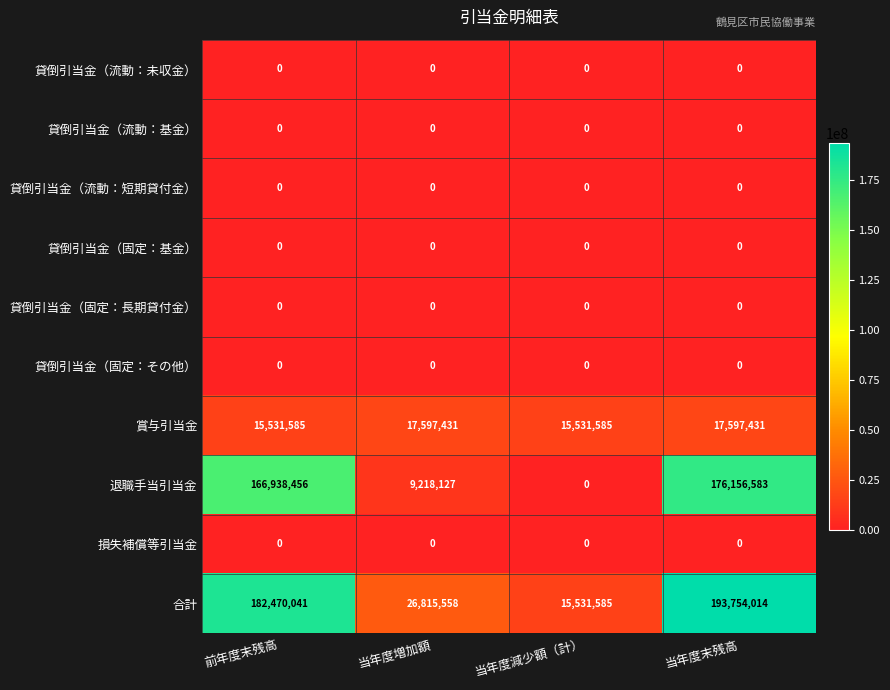

How many data points does each series have?

4